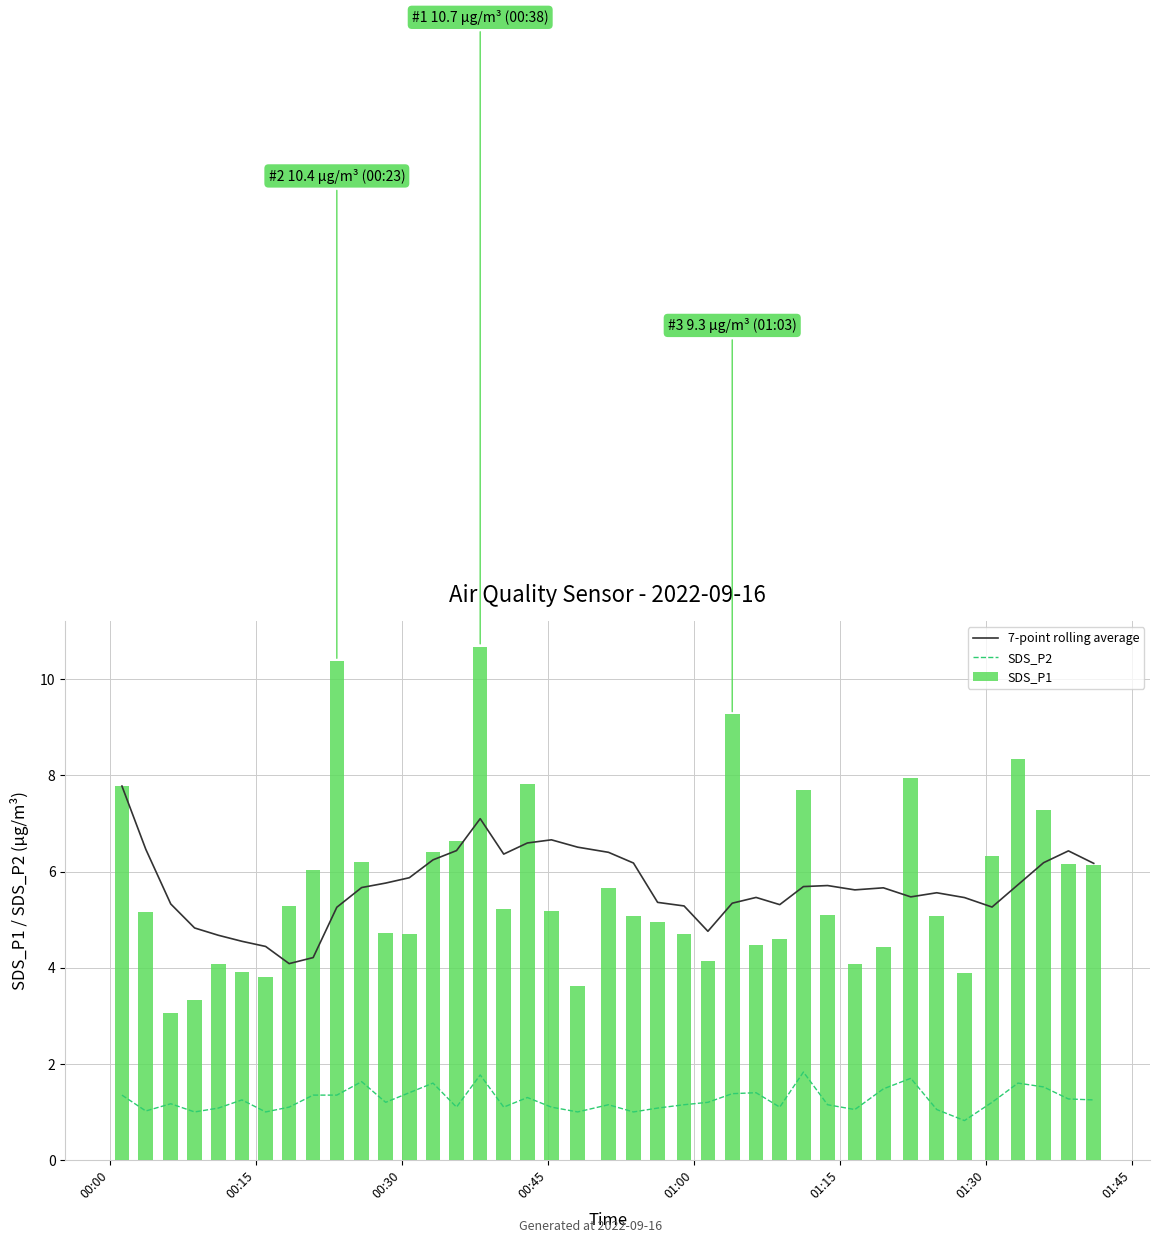

What is the difference between the second highest and second lowest values in the SDS_P2 series?

0.8